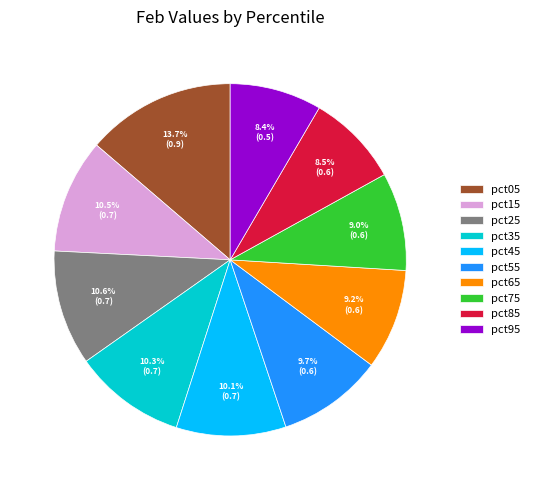

Combined, do pct55 and pct25 account for over 50%?

No